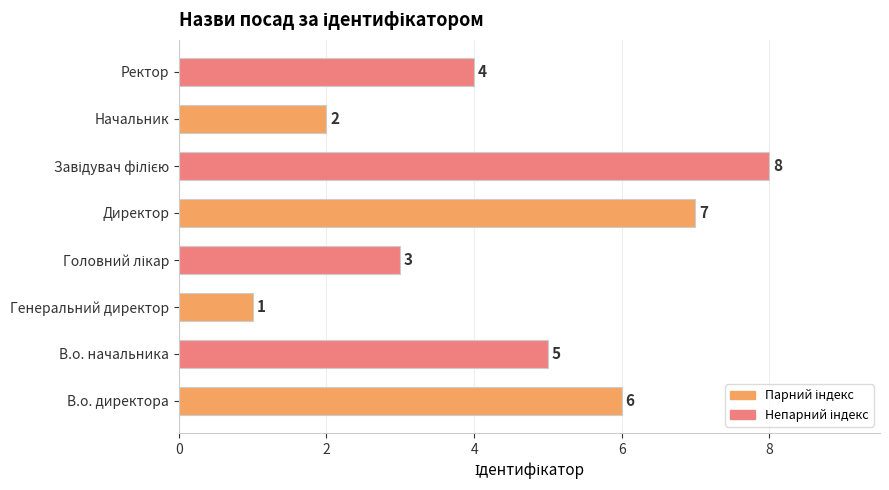

The chart shows a value of 0 at Генеральний директор. True or false?

False